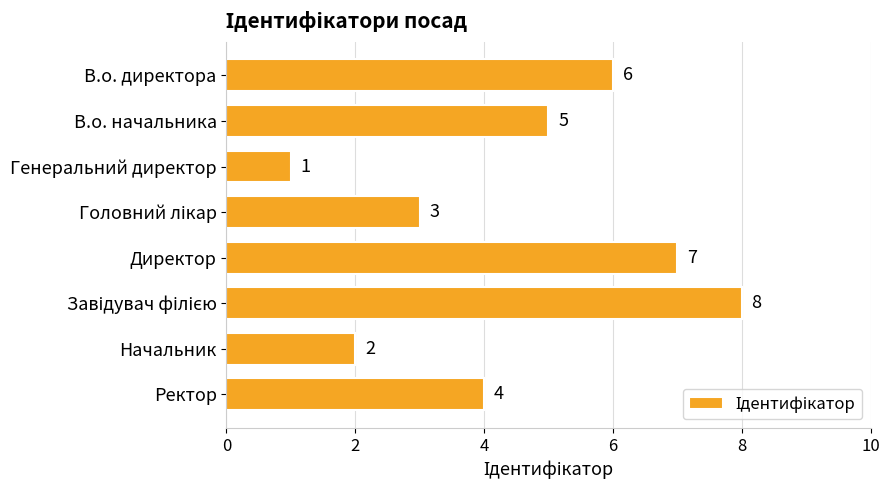

Reading bottom to top, what are all the values shown in this chart?

4	2	8	7	3	1	5	6